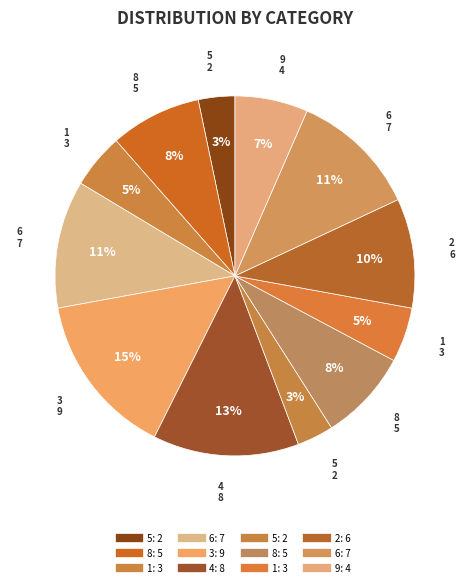

How many segments does this pie chart have?

12